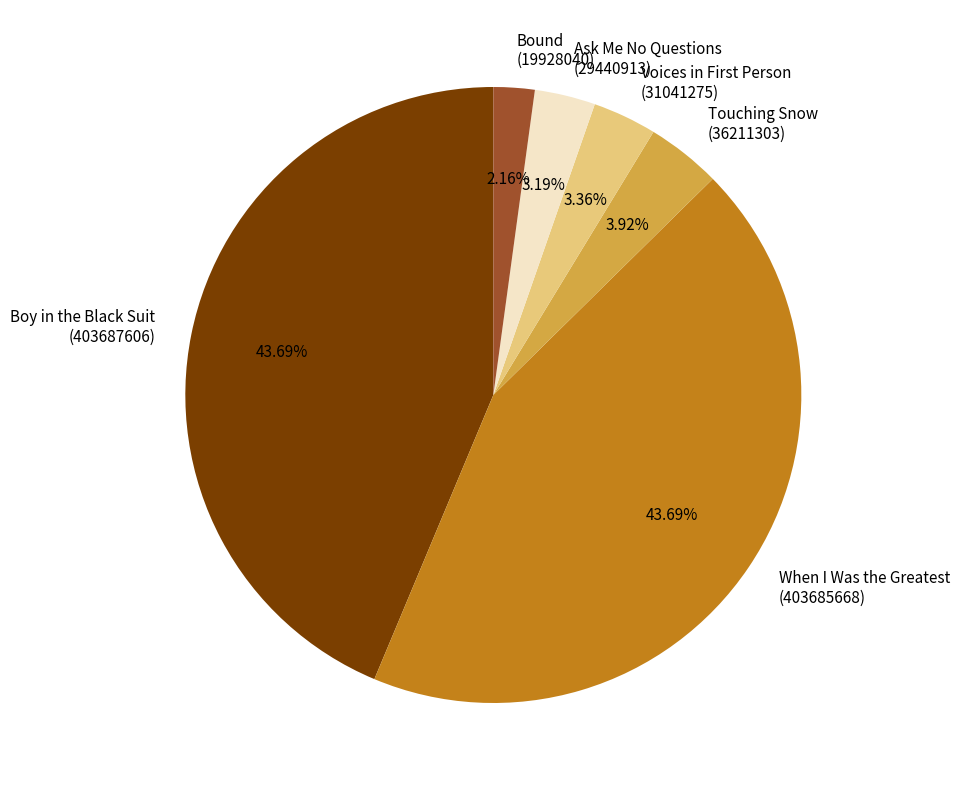

Approximately how many times larger is the value at Boy in the Black Suit compared to When I Was the Greatest?

1.0